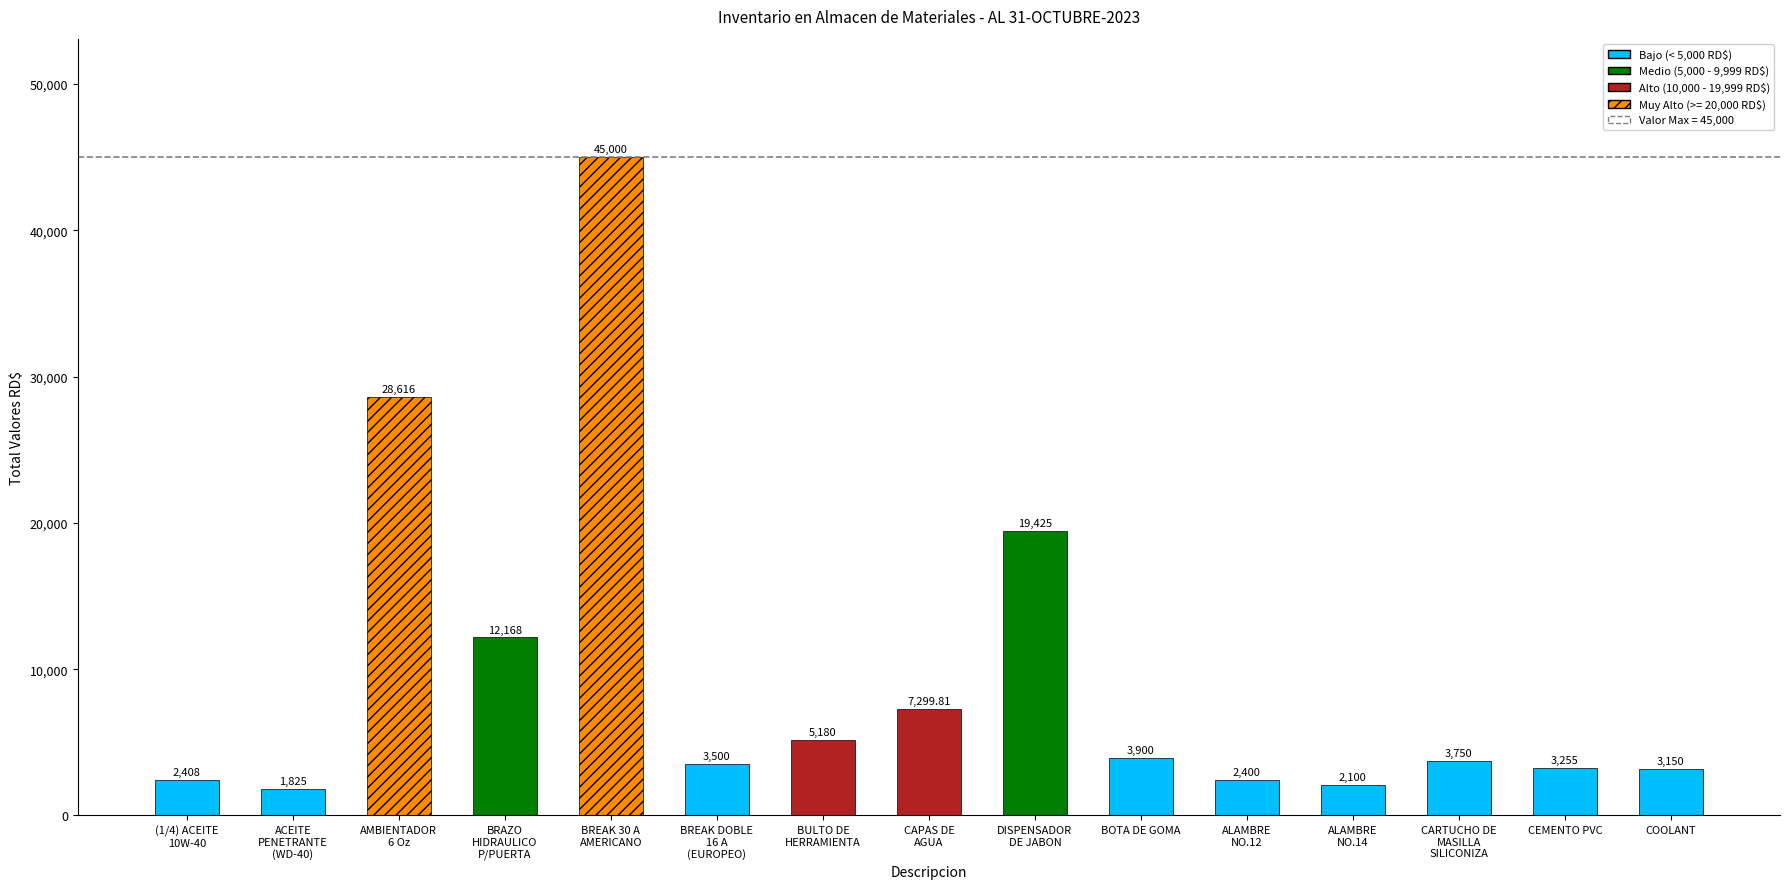

Reading left to right, list all the values displayed in this chart.

(1/4) ACEITE
10W-40=2408.0	ACEITE
PENETRANTE
(WD-40)=1825.0	AMBIENTADOR
6 Oz=28616.0	BRAZO
HIDRAULICO
P/PUERTA=12168.0	BREAK 30 A
AMERICANO=45000.0	BREAK DOBLE
16 A
(EUROPEO)=3500.0	BULTO DE
HERRAMIENTA=5180.0	CAPAS DE
AGUA=7299.8	DISPENSADOR
DE JABON=19425.0	BOTA DE GOMA=3900.0	ALAMBRE
NO.12=2400.0	ALAMBRE
NO.14=2100.0	CARTUCHO DE
MASILLA
SILICONIZA=3750.0	CEMENTO PVC=3255.0	COOLANT=3150.0